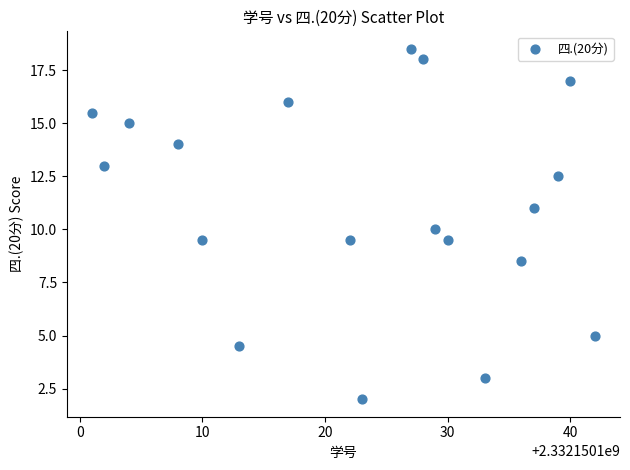

What is the range of X values (max minus min)?

41.0